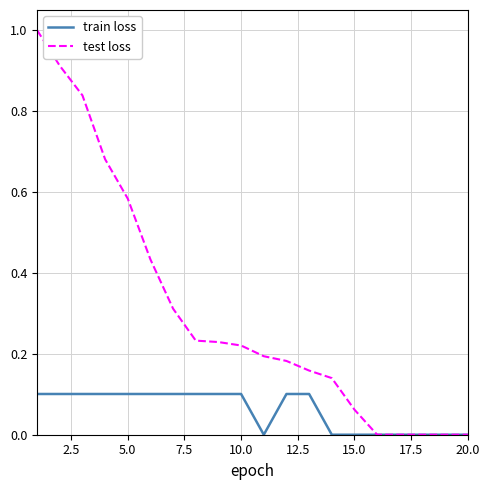

Is this an area chart (filled region under the line)?

No